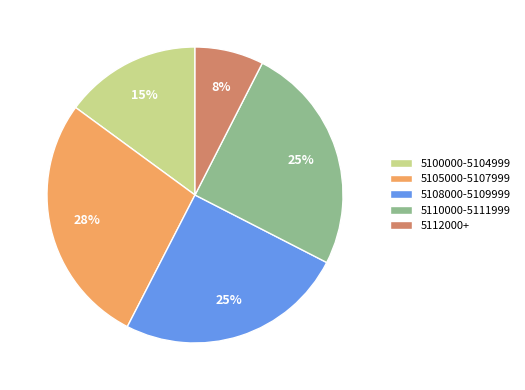

Is there a majority slice in this chart?

No